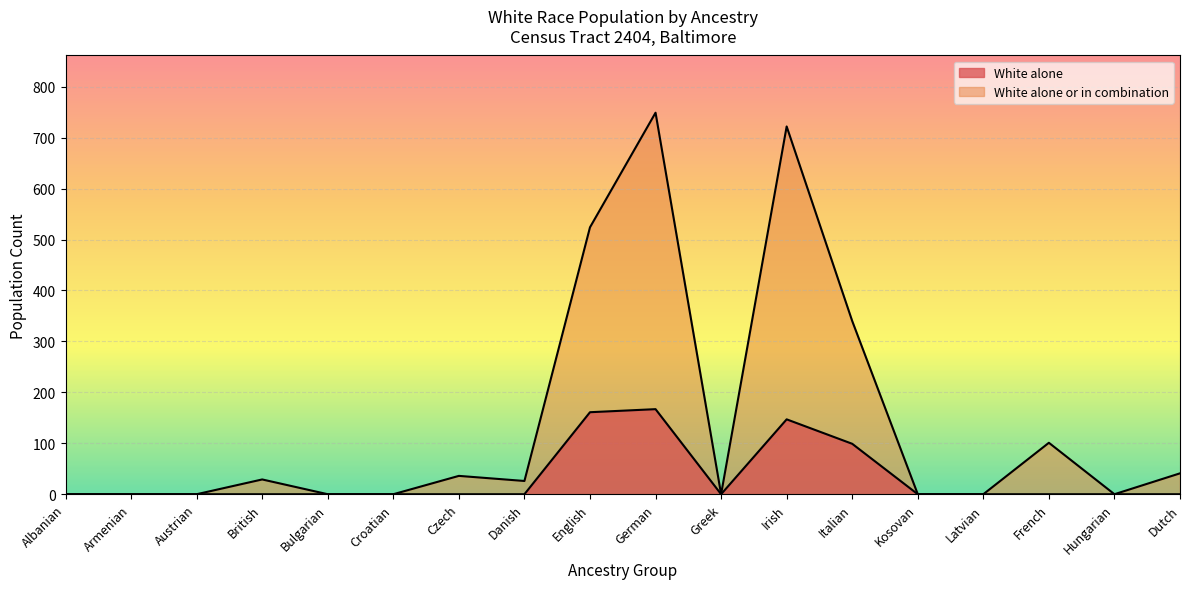

List the labels in order of White alone value, smallest first.

Albanian, Armenian, Austrian, British, Bulgarian, Croatian, Czech, Danish, Greek, Kosovan, Latvian, French, Hungarian, Dutch, Italian, Irish, English, German